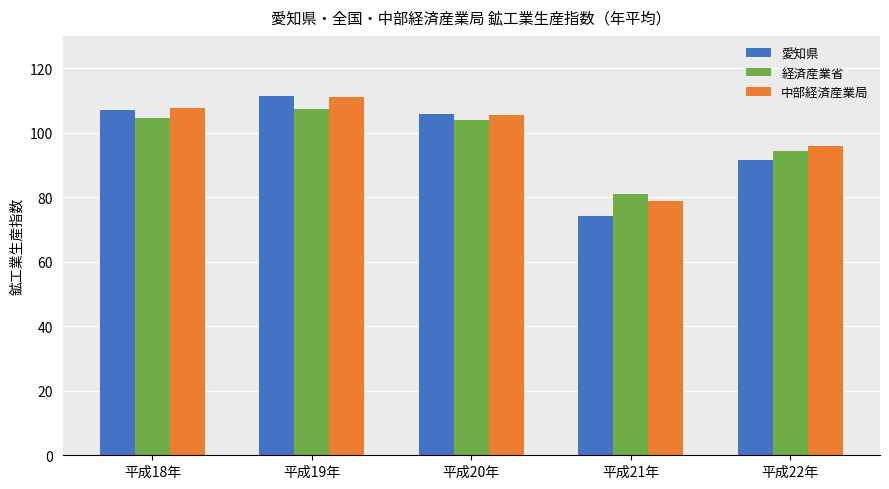

What are all the series names shown in the legend?

愛知県, 経済産業省, 中部経済産業局